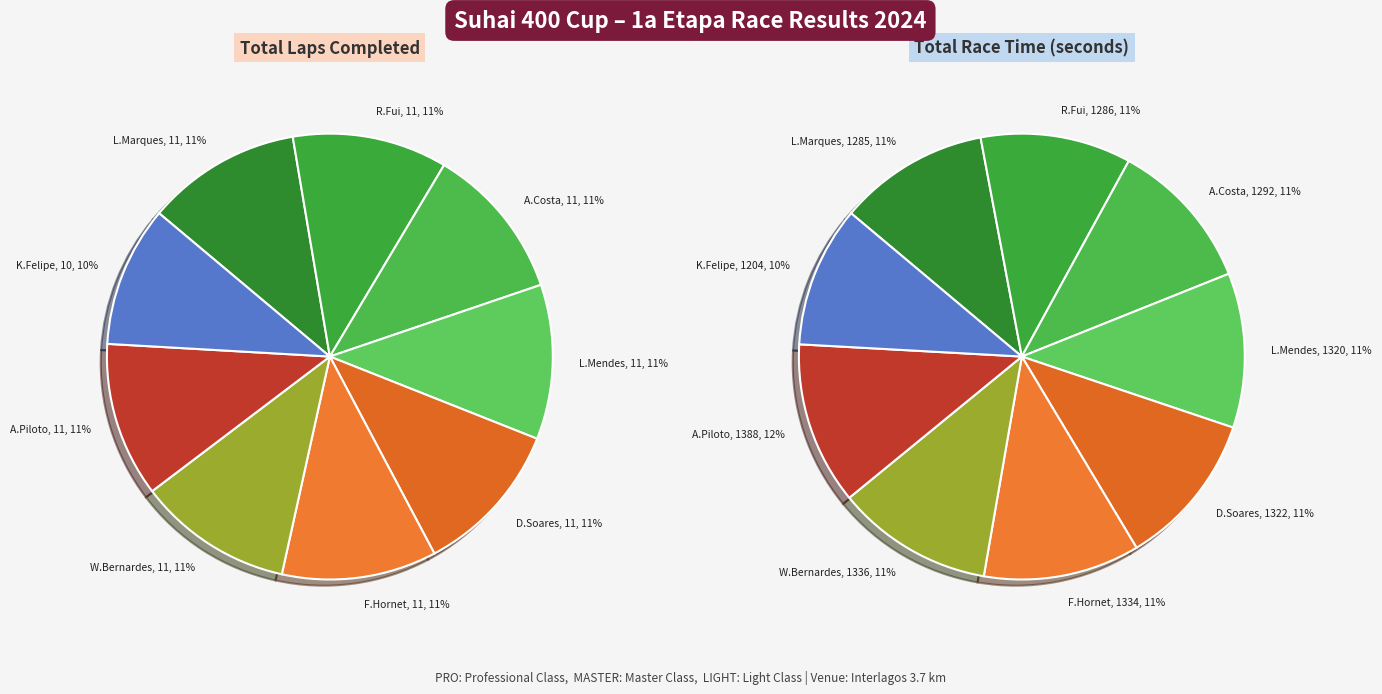

Count the number of slices in the pie.

9